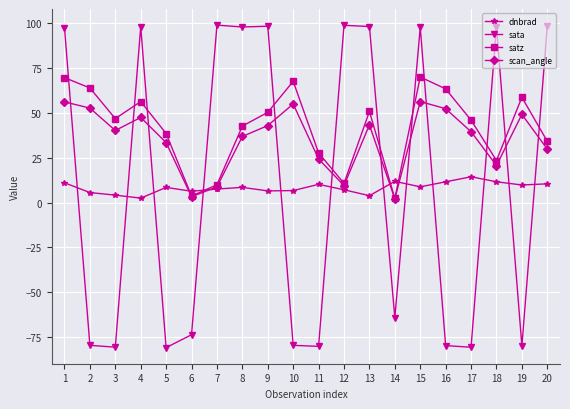

Rank the series at 1 from lowest to highest value.

dnbrad, scan_angle, satz, sata